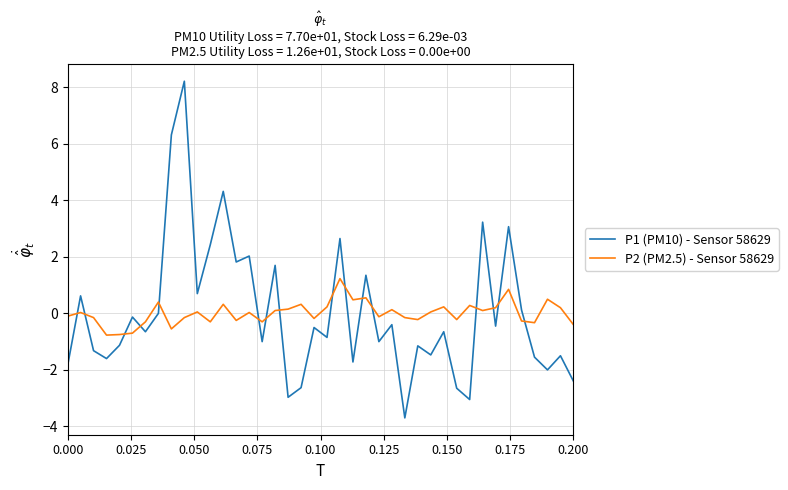

How many interior local valleys does the P1 (PM10) - Sensor 58629 series have?

14